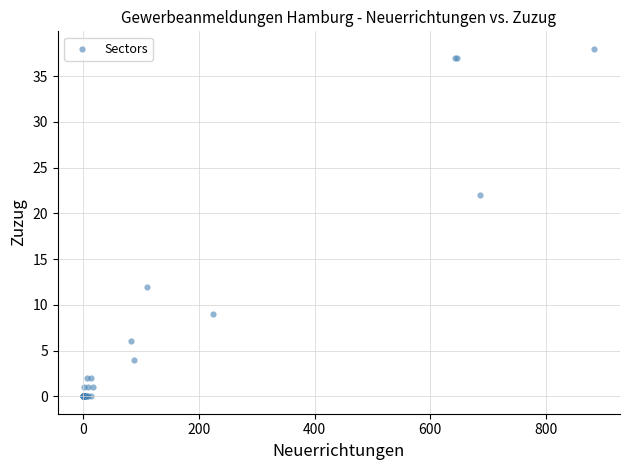

What Y value in the scatter plot is closest to 19?

22